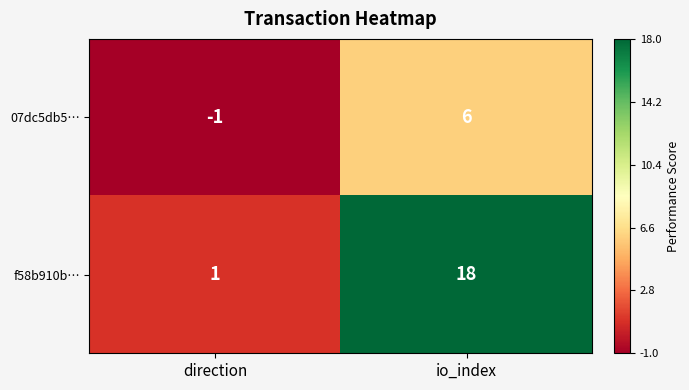

What is the sum of the f58b910b… values at direction and io_index?

19